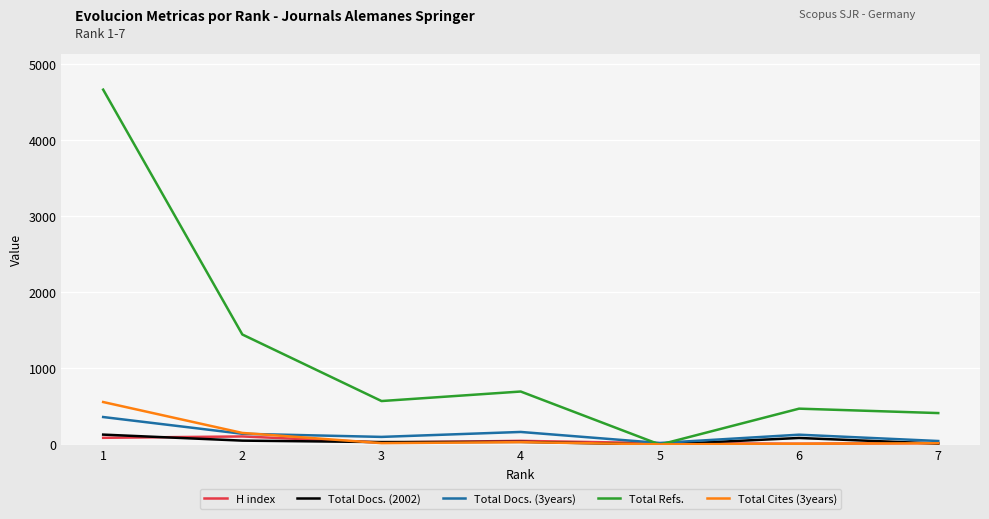

Does the chart display data point markers on the line(s)?

No